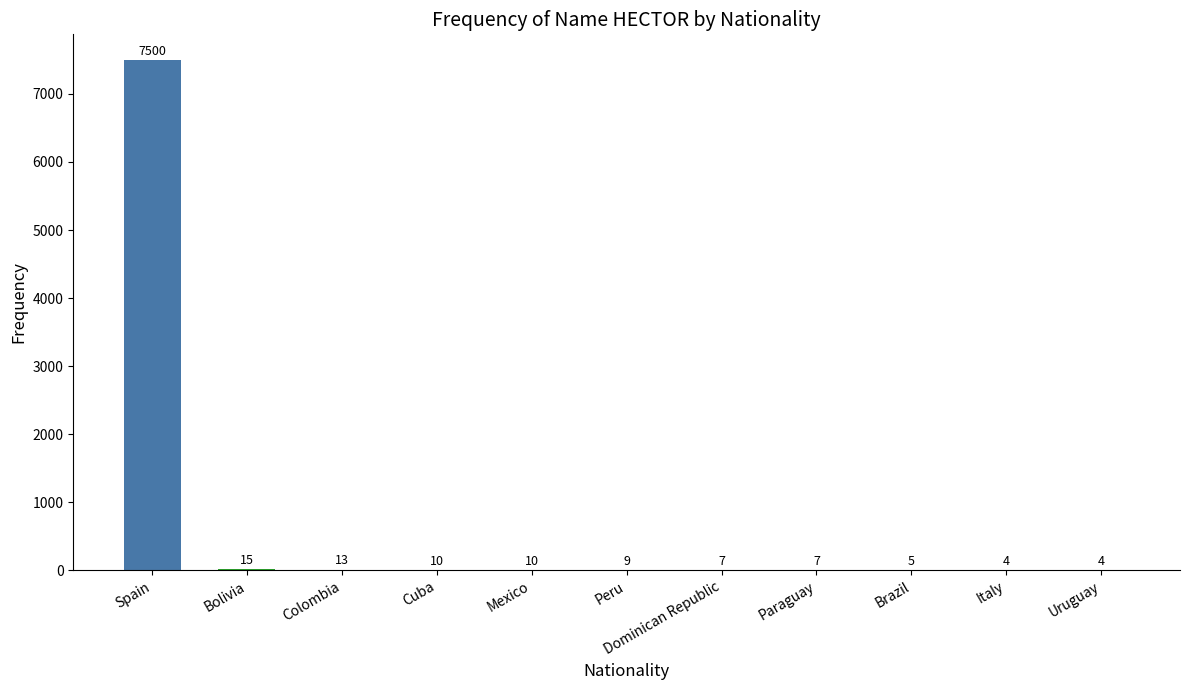

Are the bars horizontal?

No